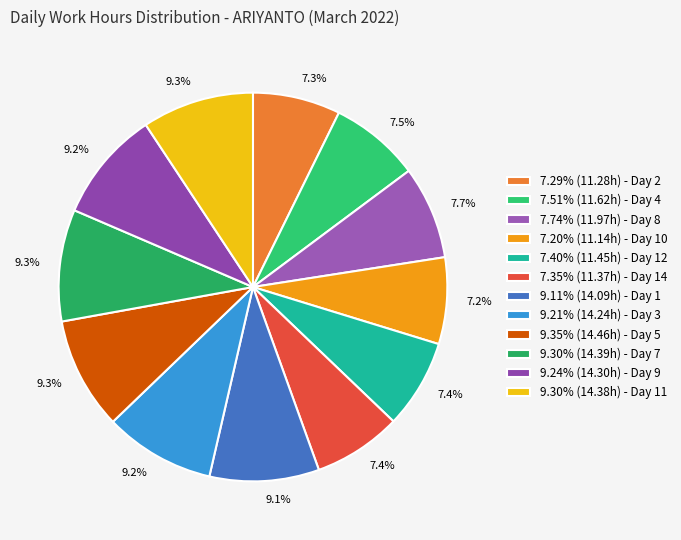

Does any single category account for the majority?

No